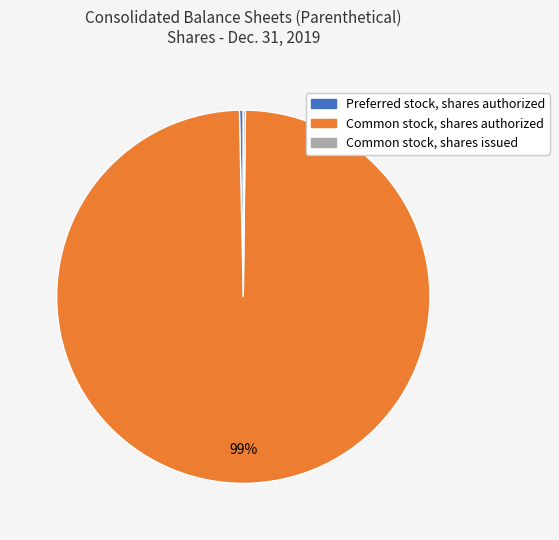

The Preferred stock, shares authorized slice represents 0% of the pie. True or false?

True